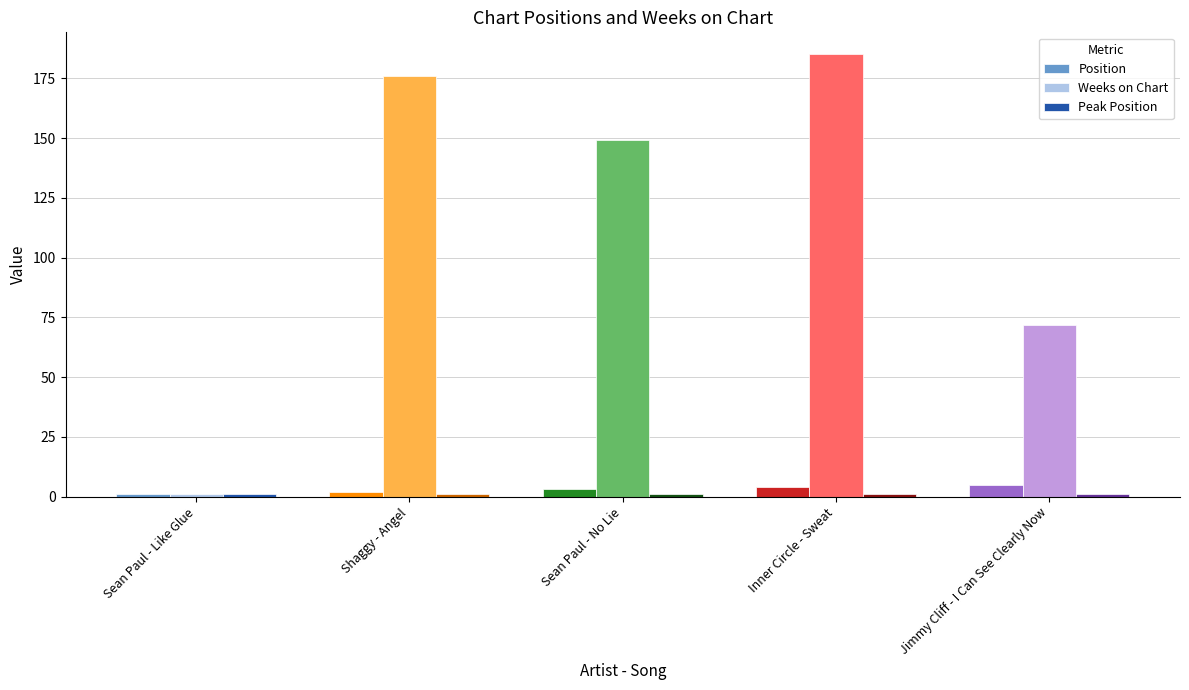

What is the difference between the second highest and second lowest values in the Position series?

2